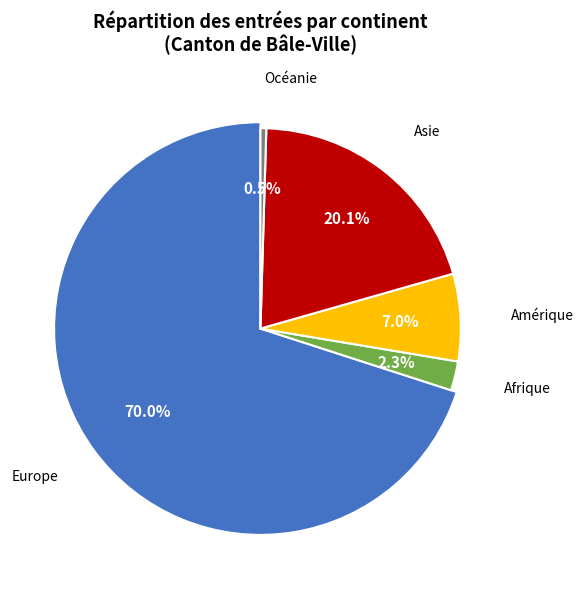

Is it true that Asie is 26% of the pie?

False